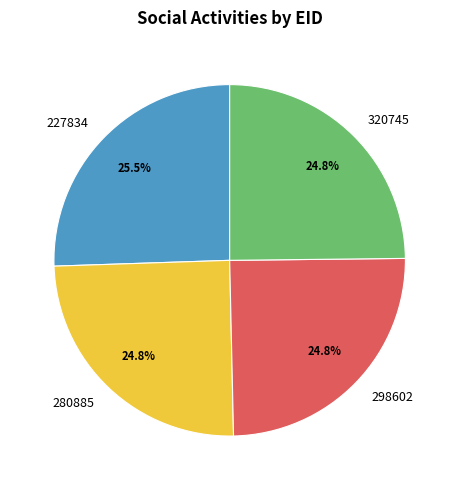

Which slice is the largest?

227834